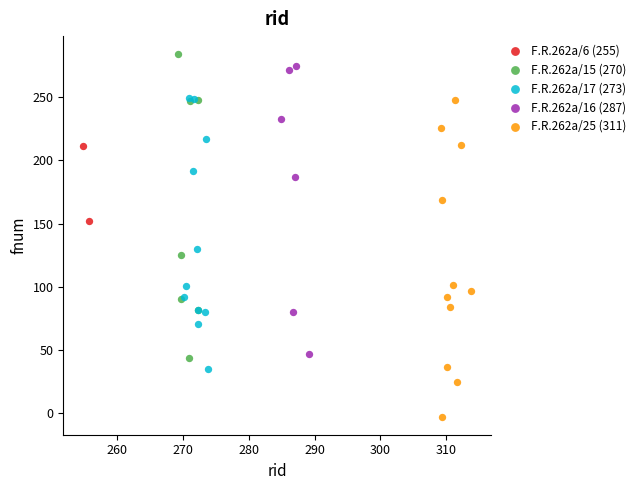

Which series reaches the maximum Y coordinate?

F.R.262a/15 (270)